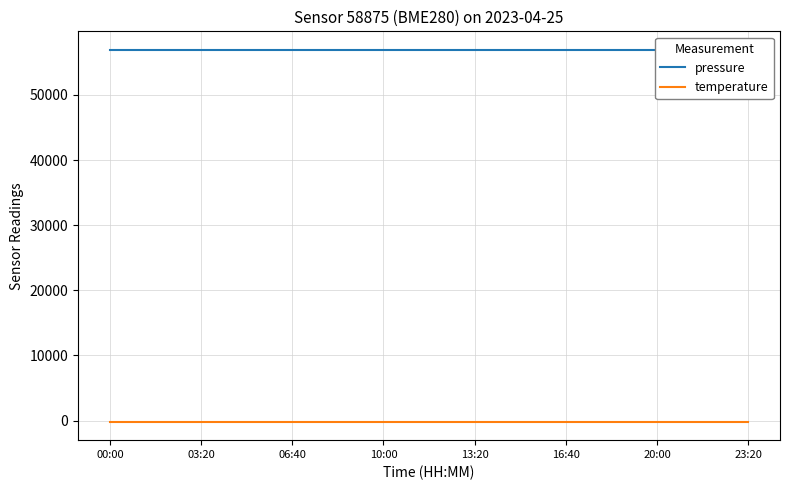

At which category is the sum across all series the highest?

00:00